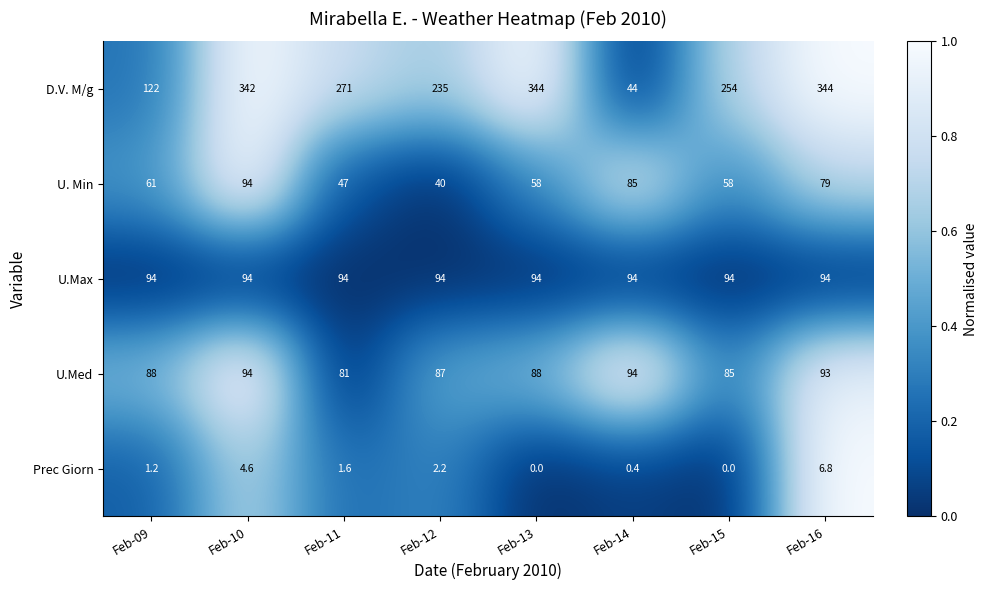

What is the difference between the D.V. M/g values at Feb-15 and Feb-11?

17.0